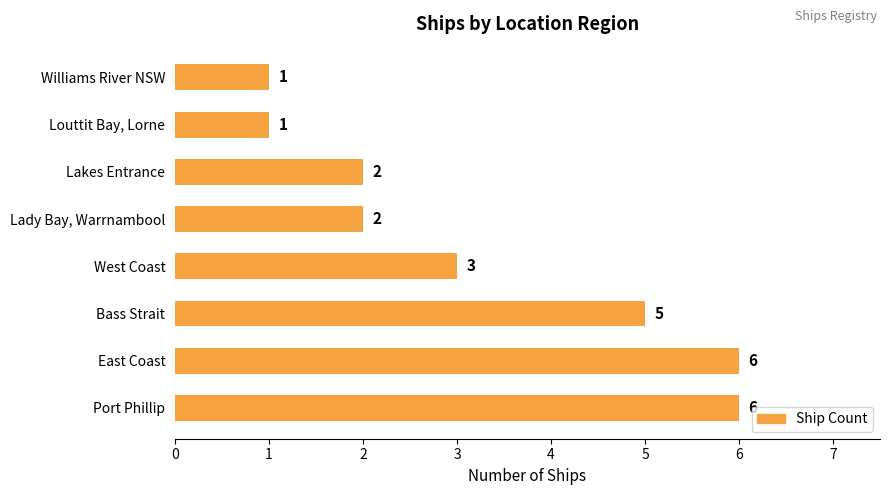

At which label is the value closest to 3?

West Coast